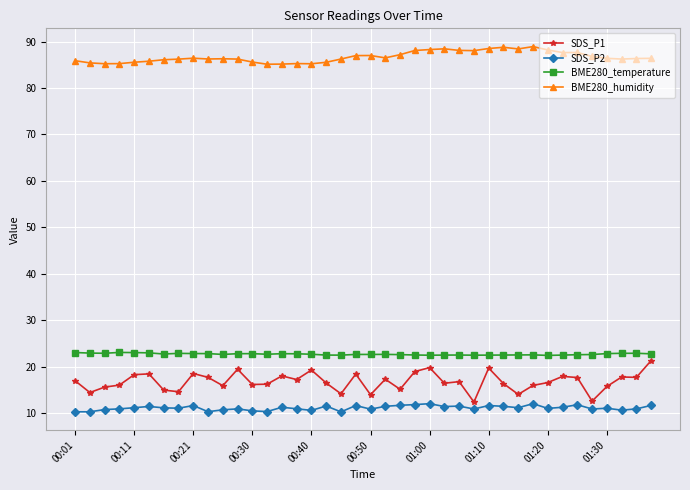

True or false: BME280_temperature has more than 1 interior local peaks.

True